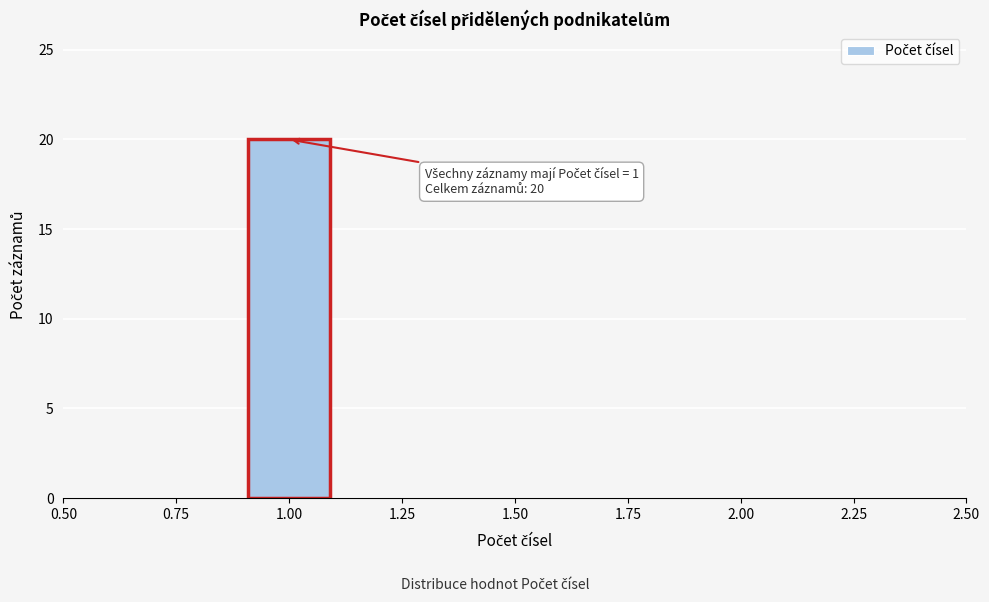

Which range on the x-axis has the tallest bar?

0.9 to 1.1